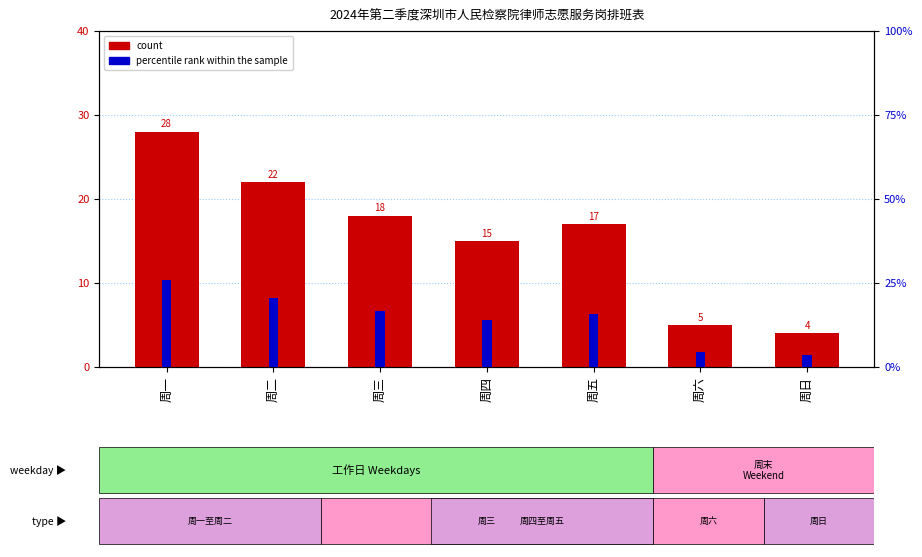

At which category is the sum across all series the highest?

周一